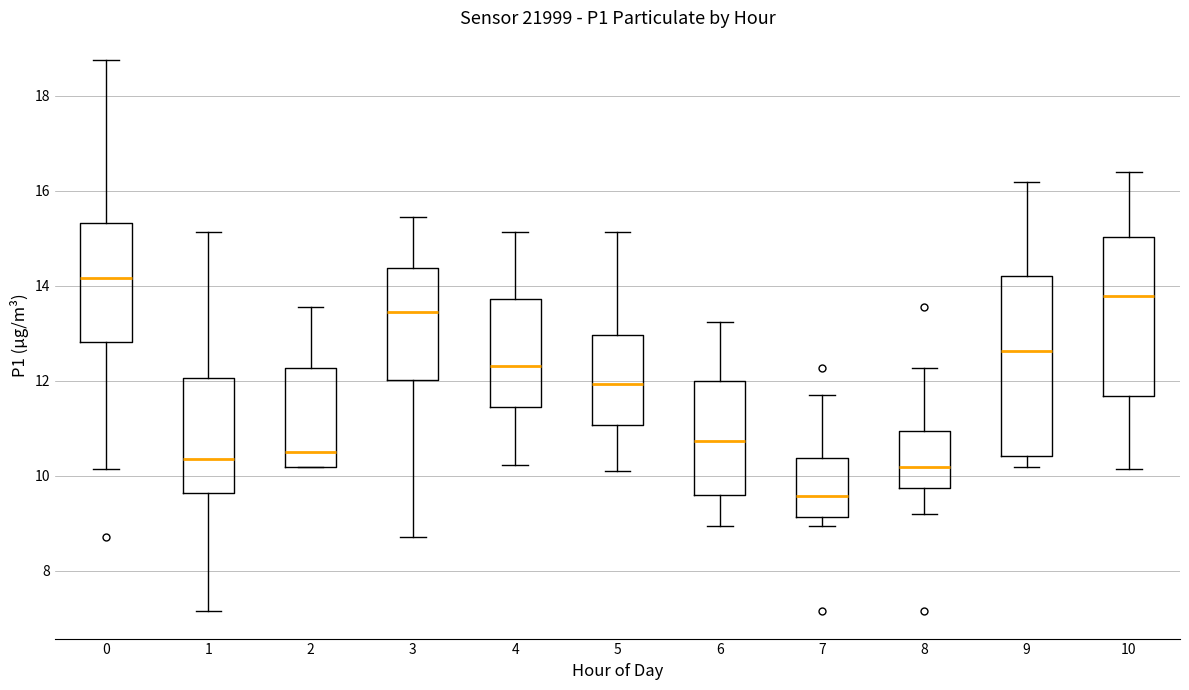

Which box's median line is the highest?

0